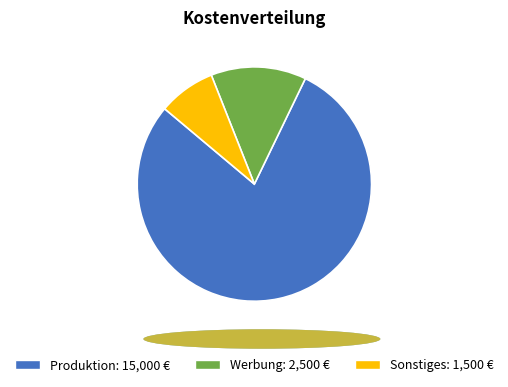

Which category has the smallest portion of the pie?

Sonstiges